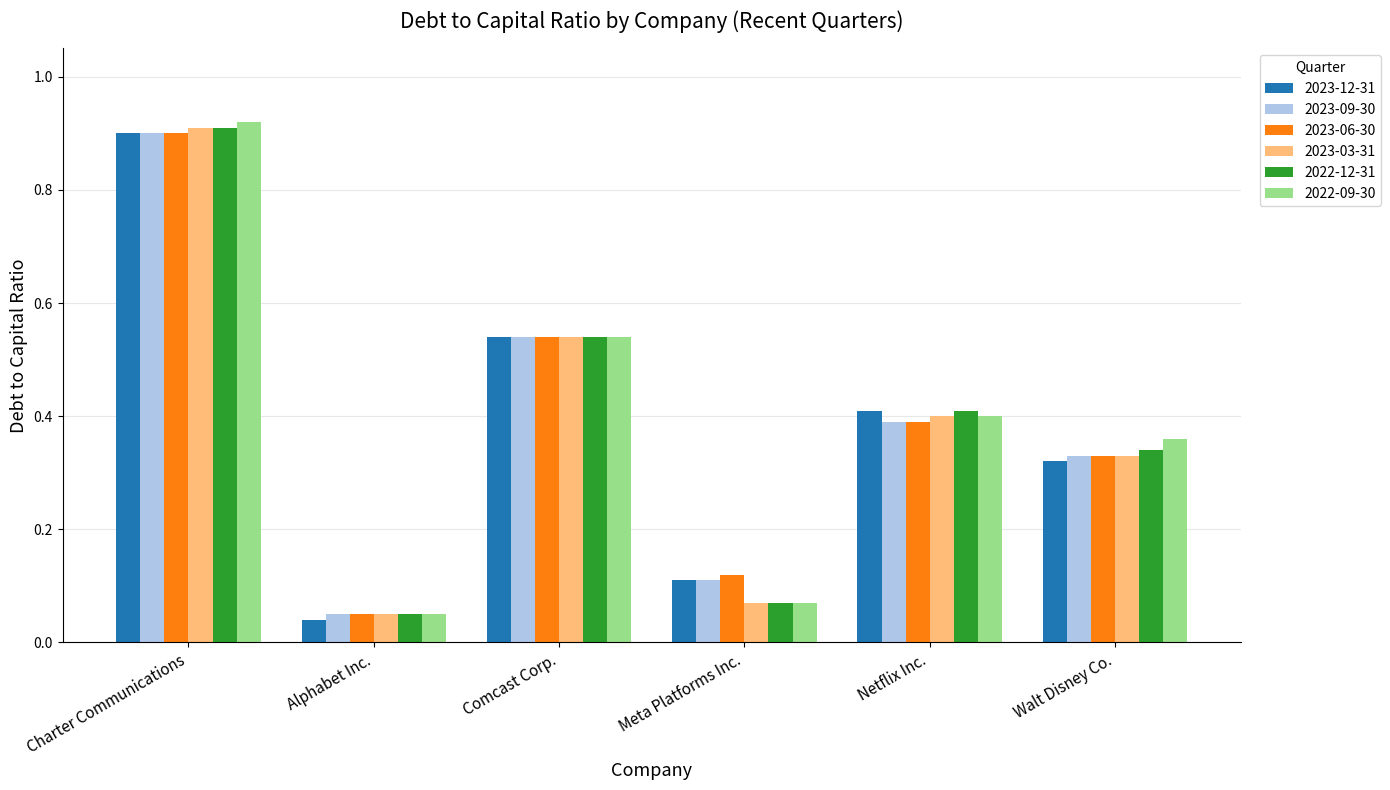

Does the chart contain any negative values?

No